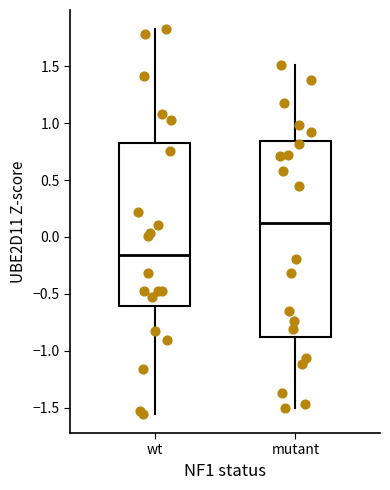

Reading left to right, transcribe this box plot: for each box, give where its median line is, the range the box spans, and where its two whiskers end, as read against the y-axis. The values are not printed on the chart, so give them approximately, as read against the axis.

wt: median -0.15, box -0.60 to 0.80, whiskers -1.55 to 1.80
mutant: median 0.15, box -0.90 to 0.85, whiskers -1.50 to 1.50